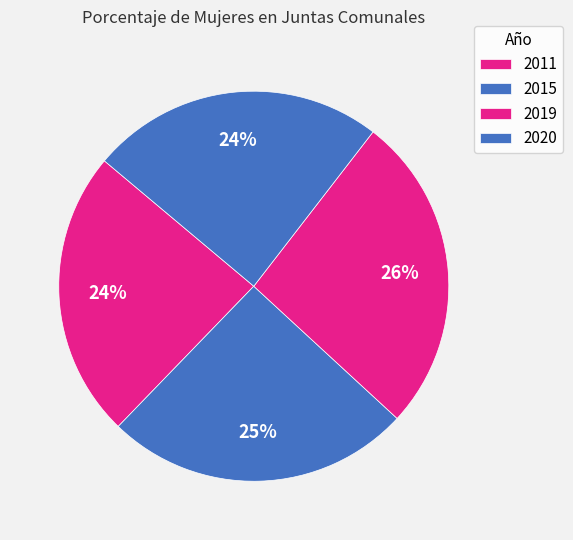

What is the ratio of the value at 2020 to the value at 2015?

1.0